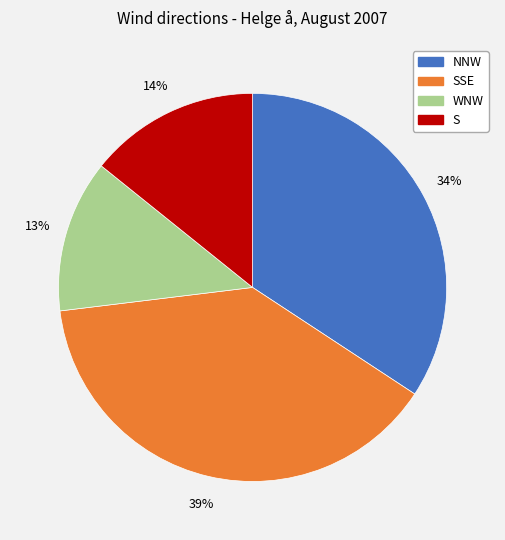

Does any single category account for the majority?

No